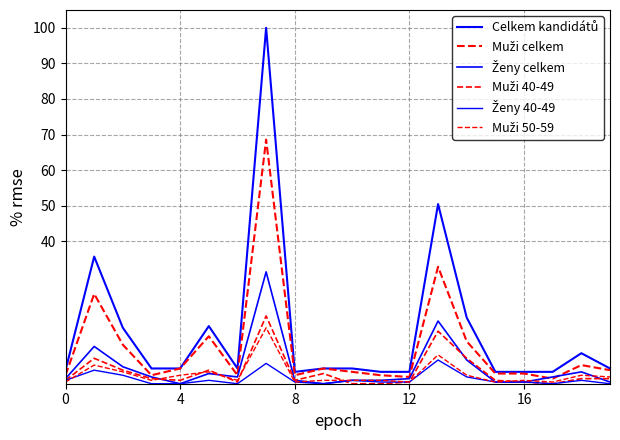

Does the chart have visible grid lines?

Yes